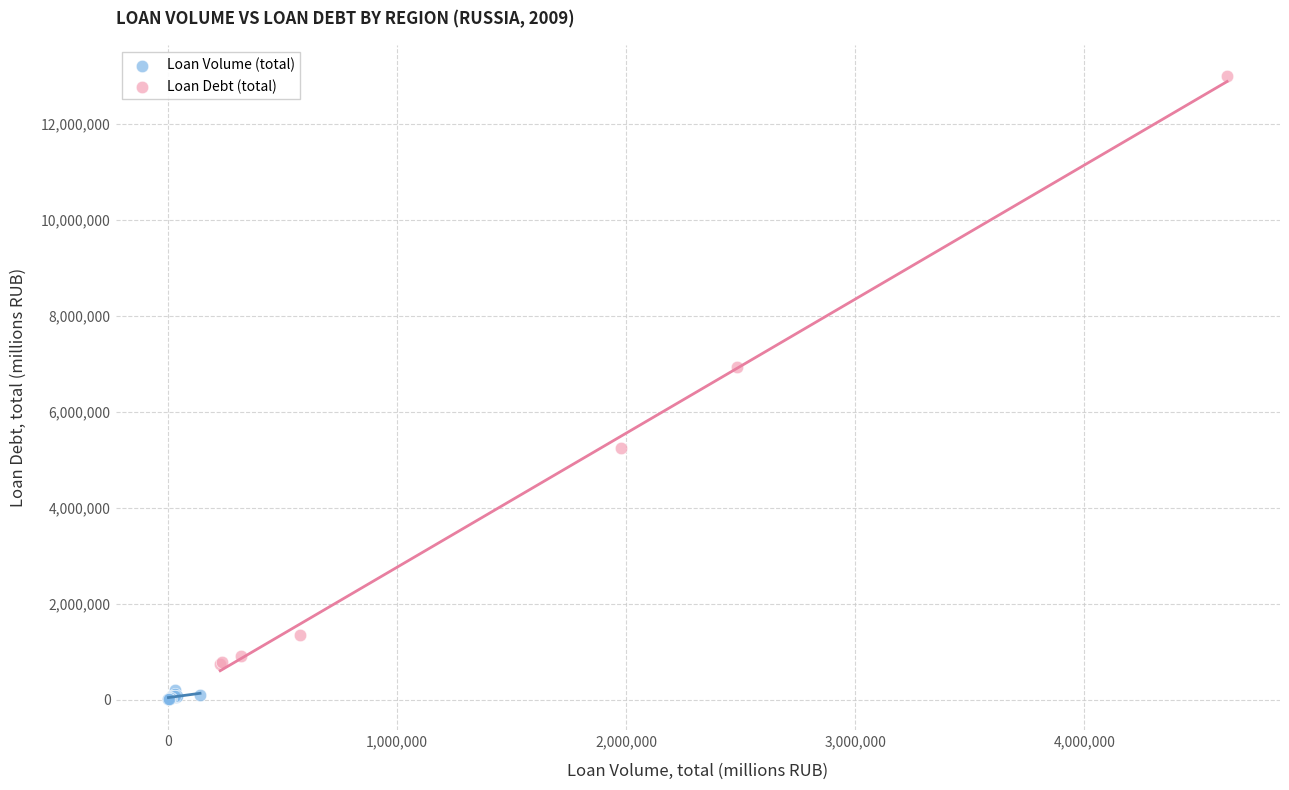

What are all the series names shown in the legend?

Loan Volume (total), Loan Debt (total)